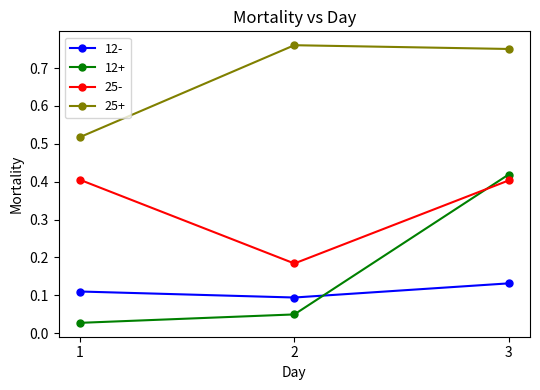

Is it true that 12- equals 0.1 at 2?

True